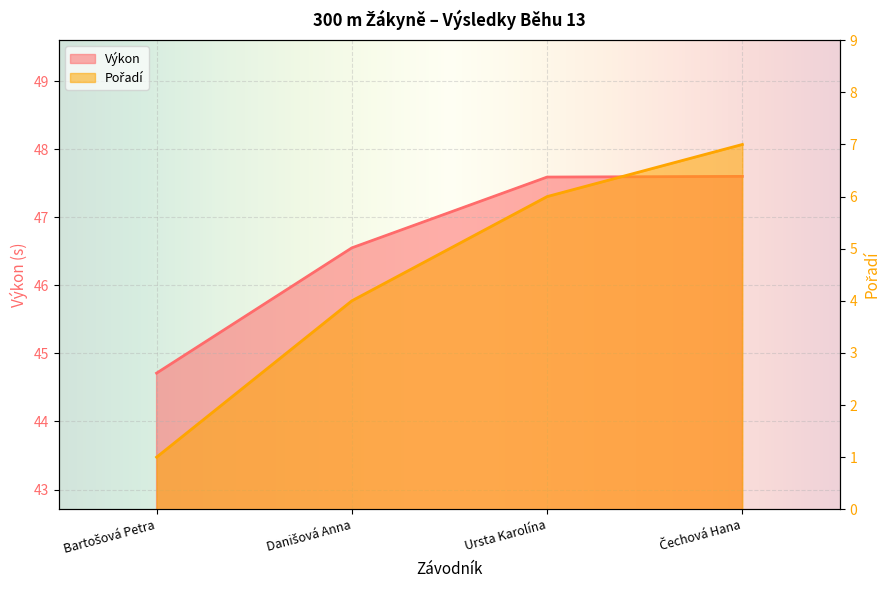

The Pořadí series shows 10.5 at Čechová Hana. True or false?

False